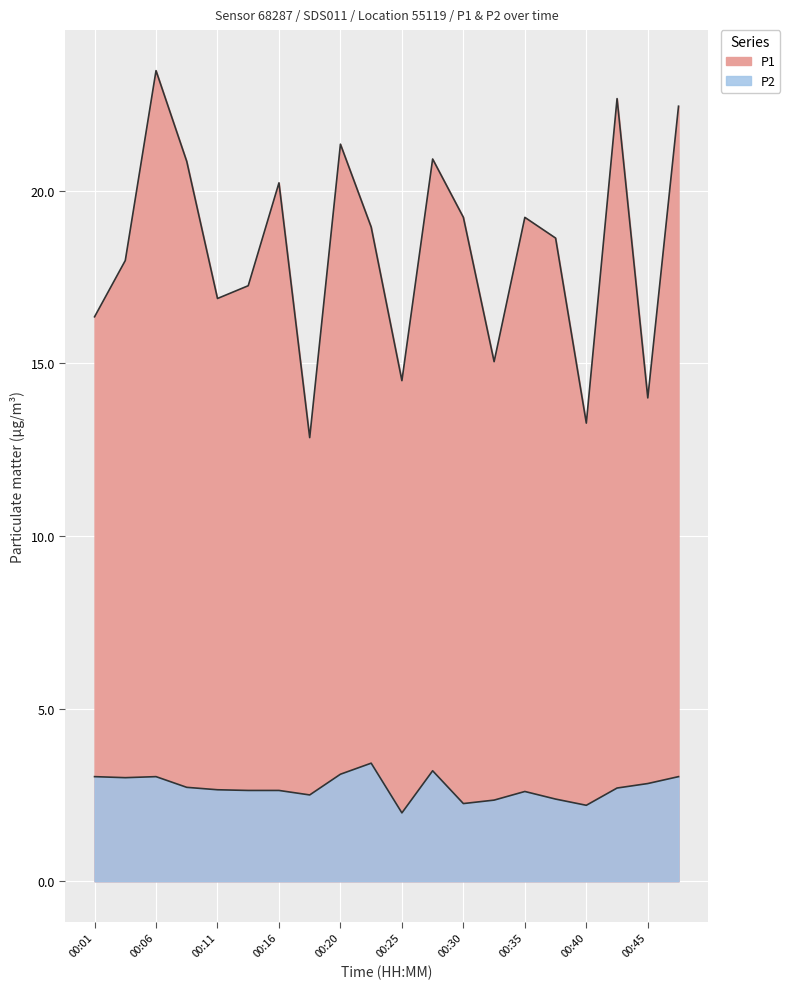

What is the value of the P2 point at the 3rd from the left?

3.0